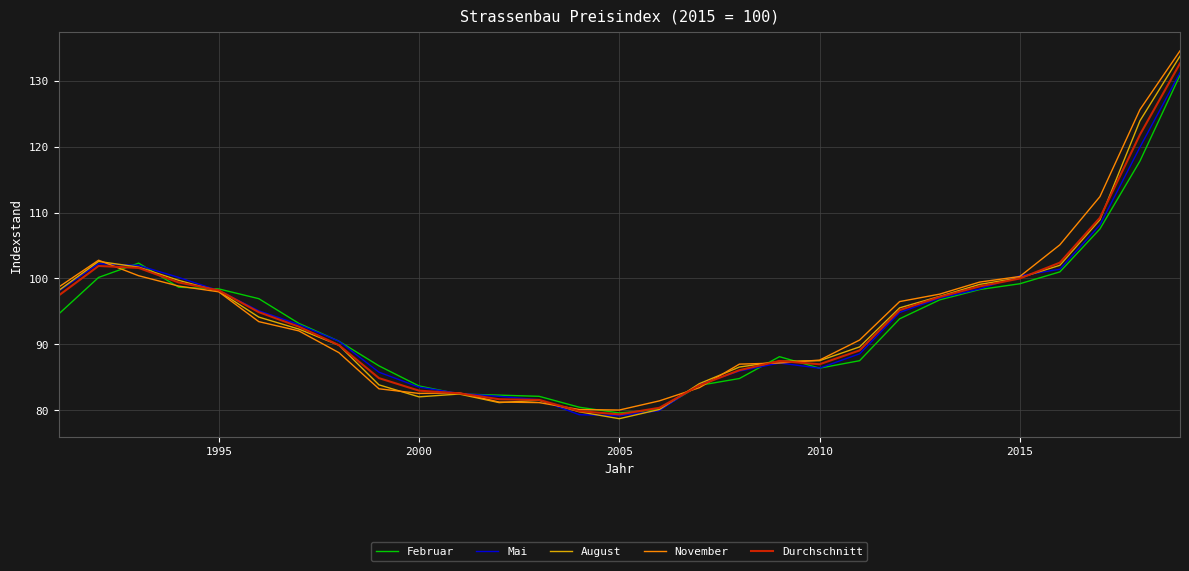

What is the greatest value displayed?

134.5